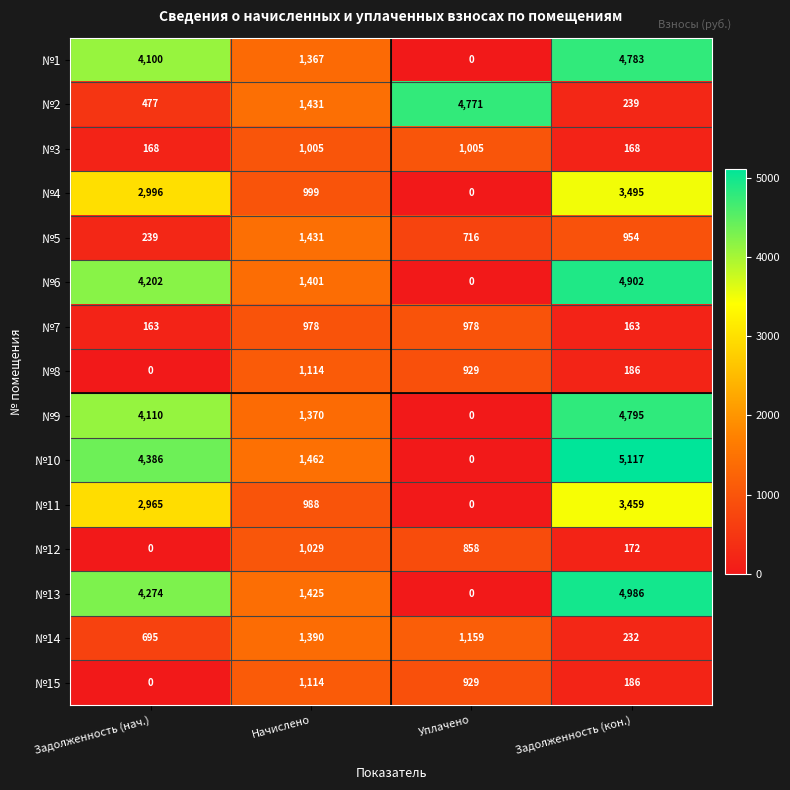

Which series has the widest spread of values?

№10